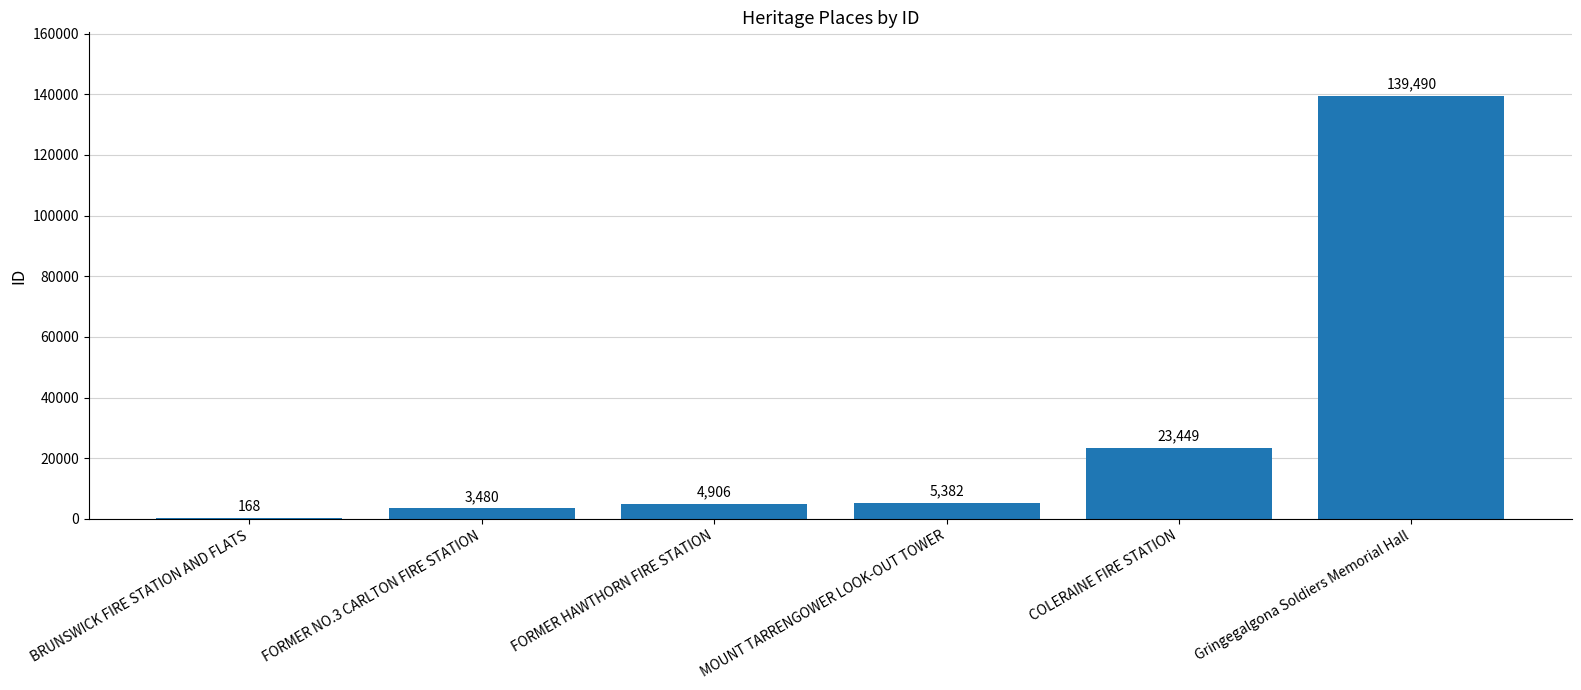

True or false: the data shows 23449 at COLERAINE FIRE STATION.

True